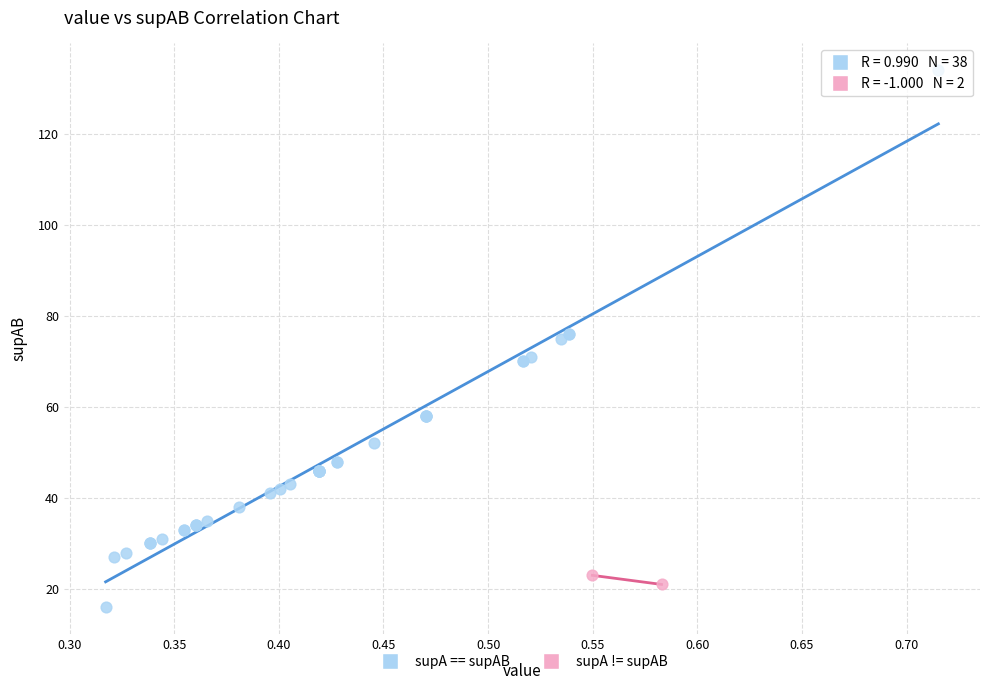

What are all the series names shown in the legend?

supA == supAB, supA != supAB